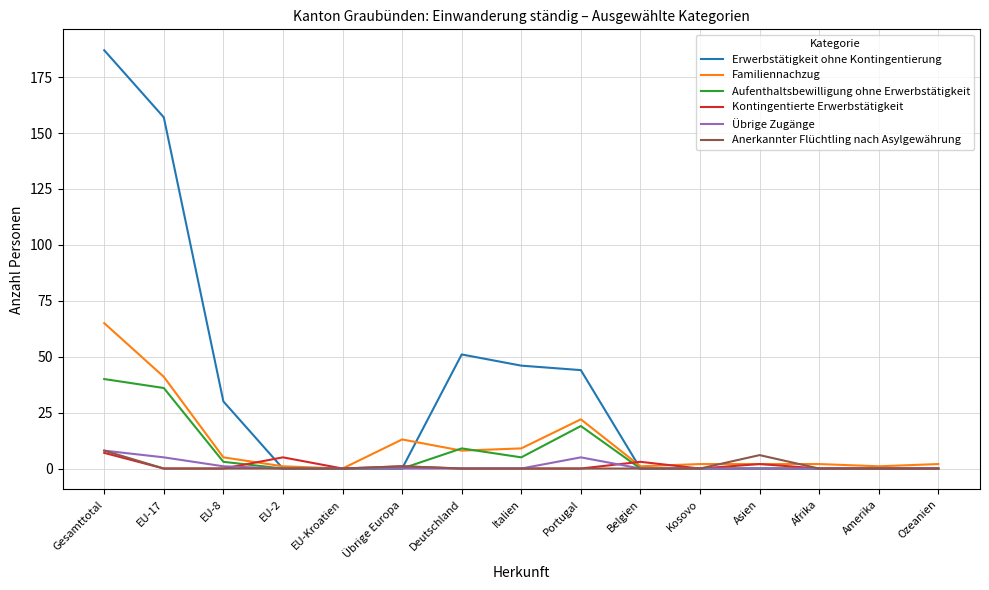

What is the total value across all series at Italien?

60